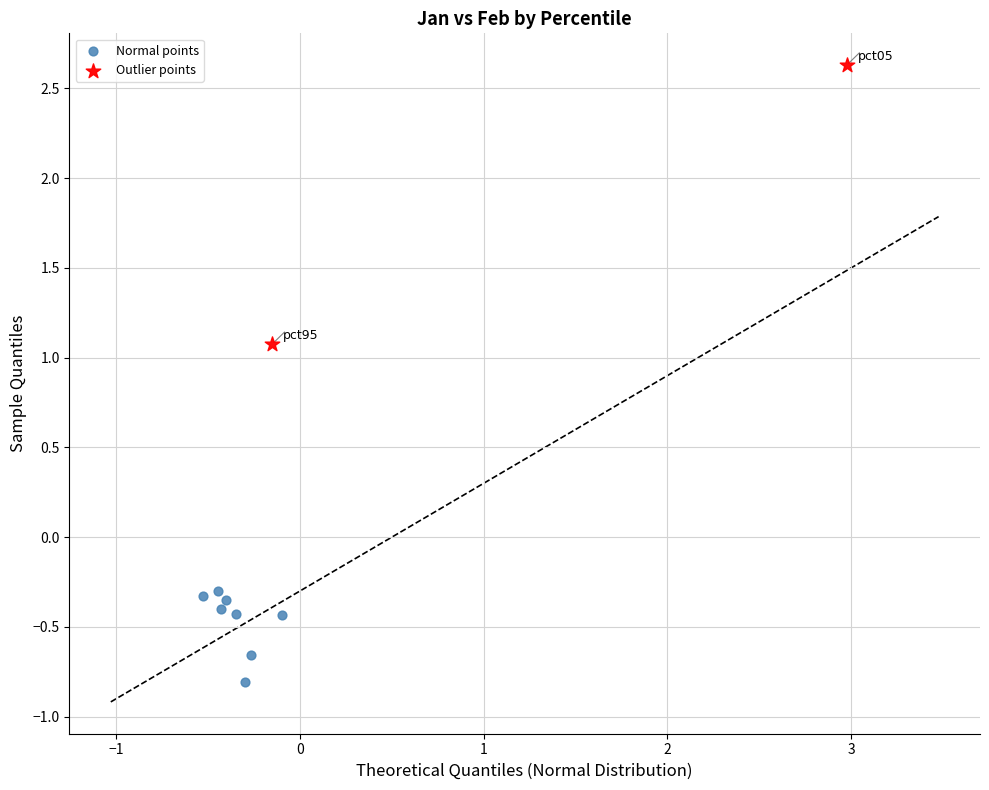

Which series reaches the minimum Y coordinate?

Normal points